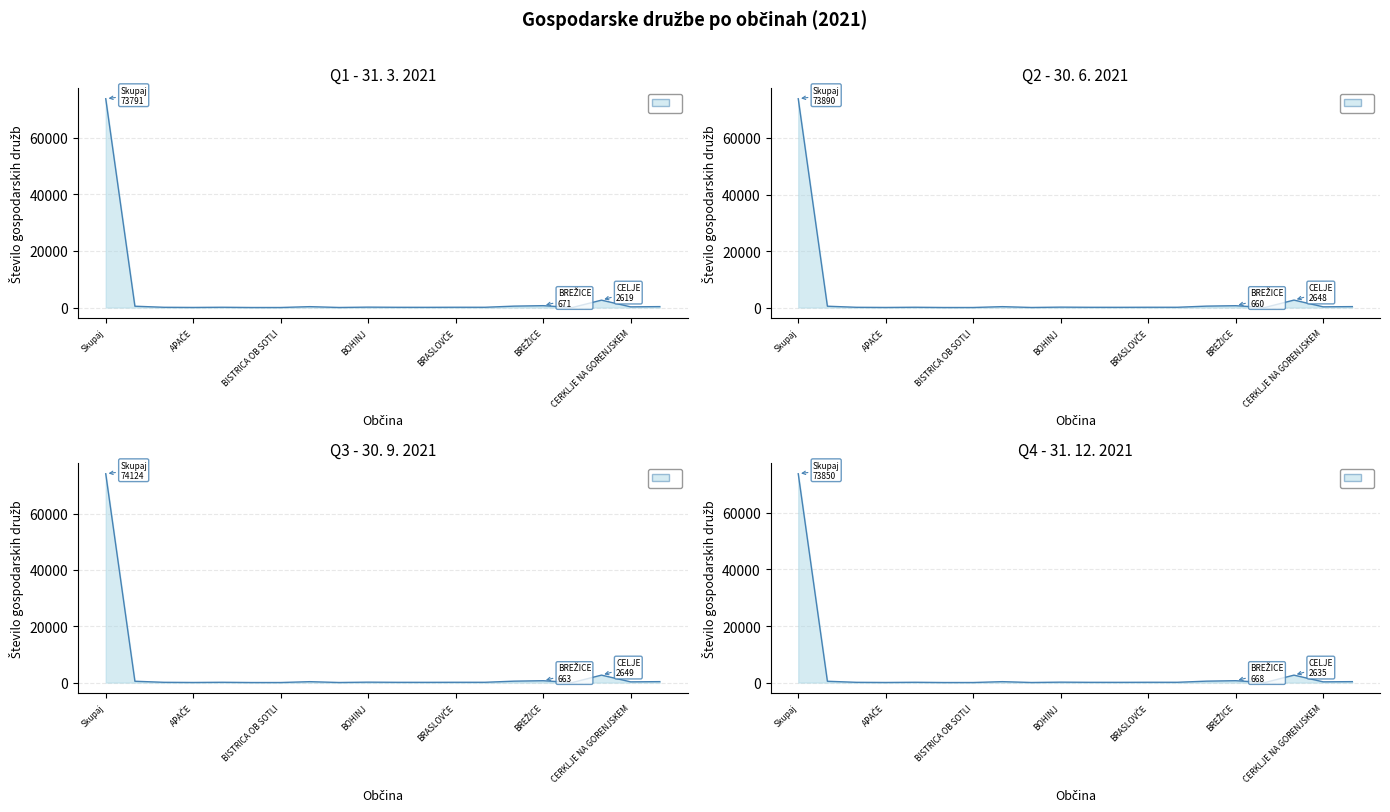

How many lines are shown in the chart?

4